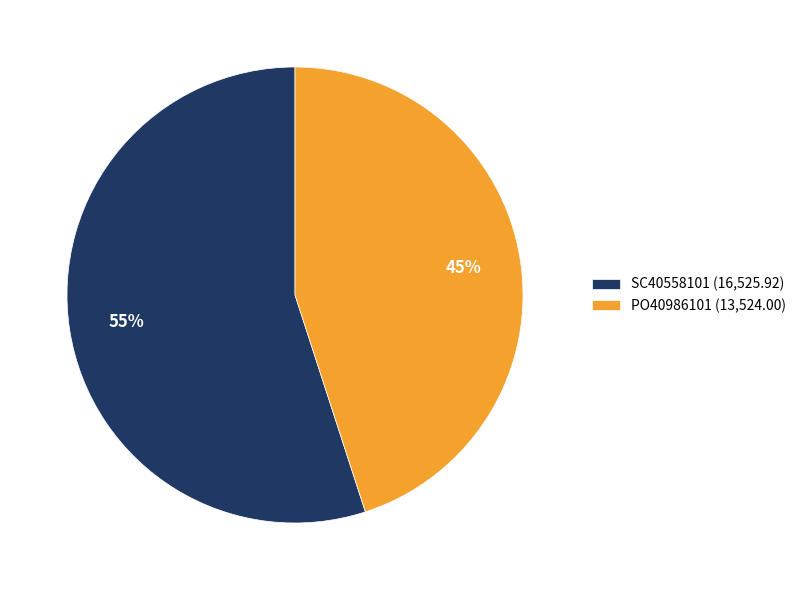

Which slice is the smallest?

PO40986101